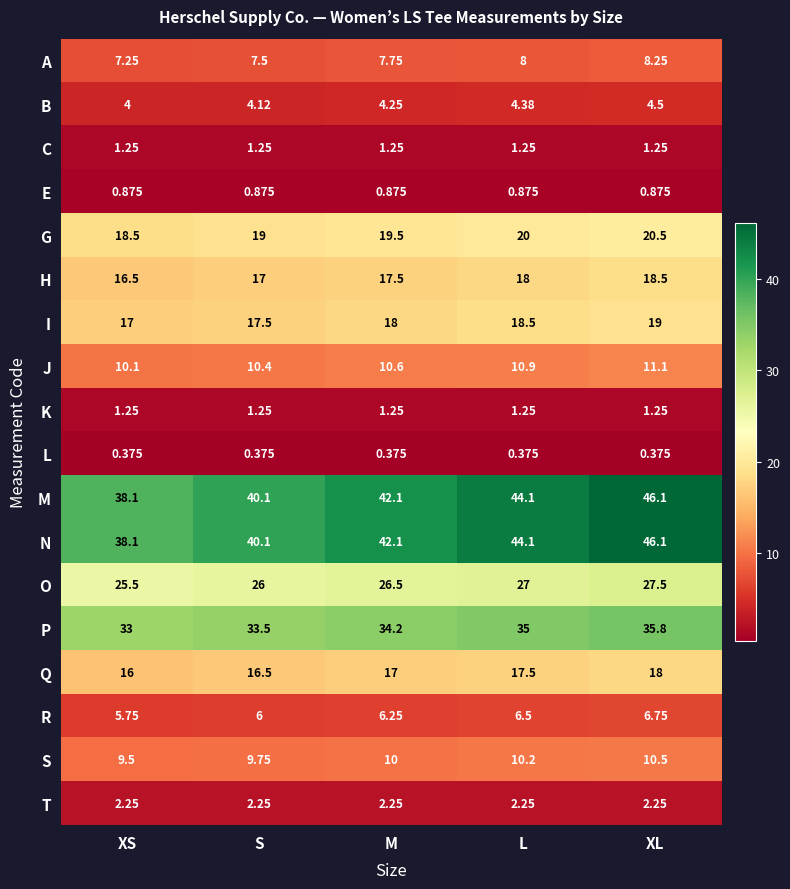

Is the value of R at S greater than the value of S at XS?

No